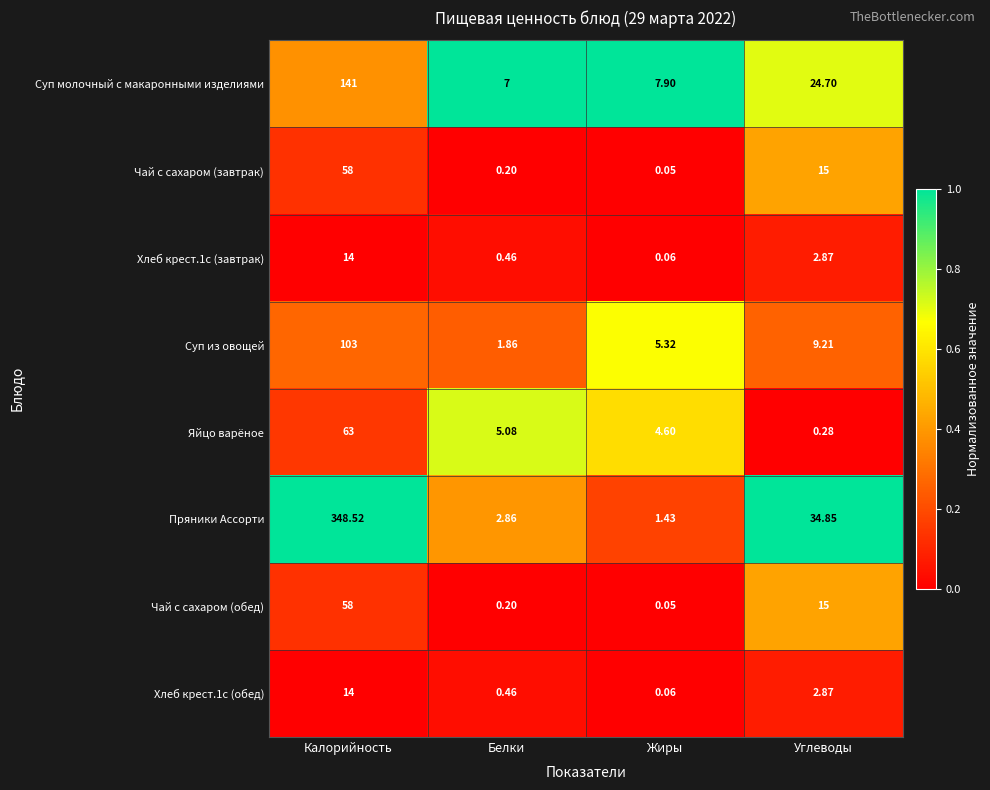

At which label does Чай с сахаром (завтрак) reach its minimum?

Жиры